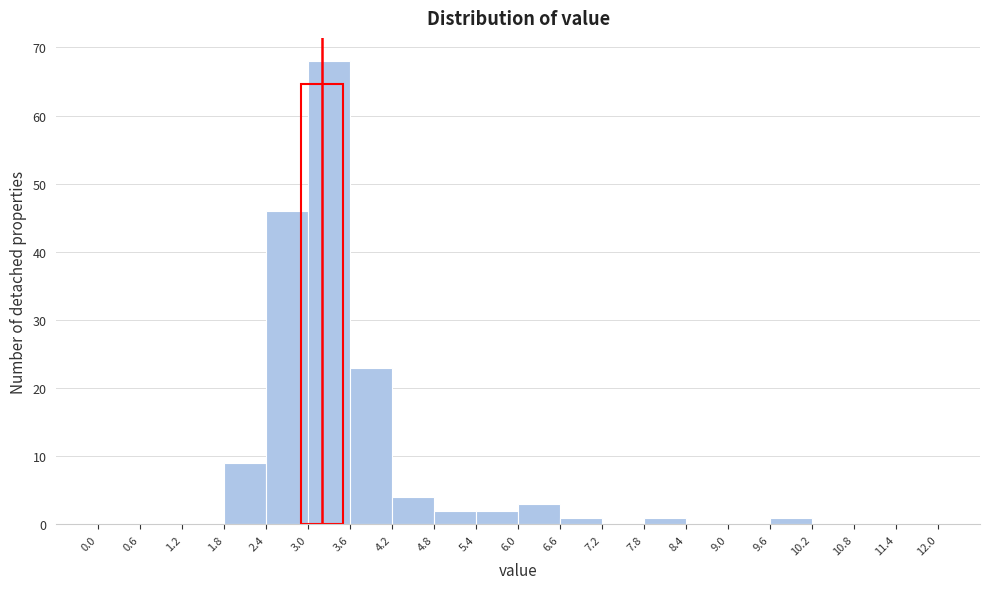

Which range on the x-axis has the tallest bar?

3.0 to 3.6